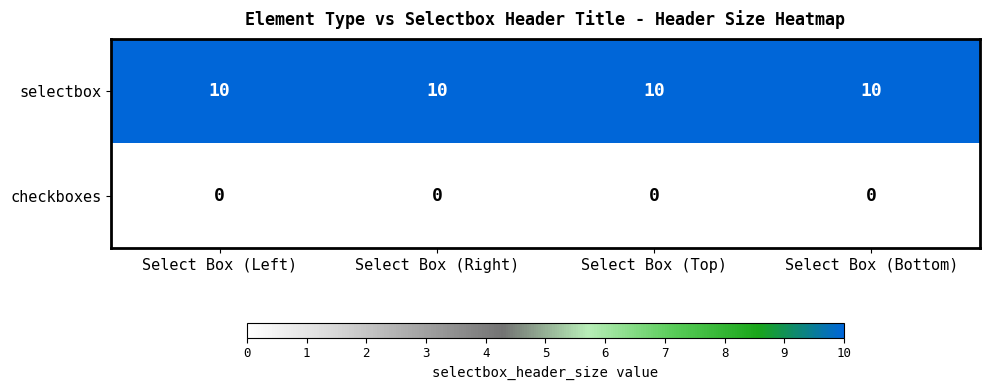

The value of selectbox at Select Box (Right) is 10. True or false?

True